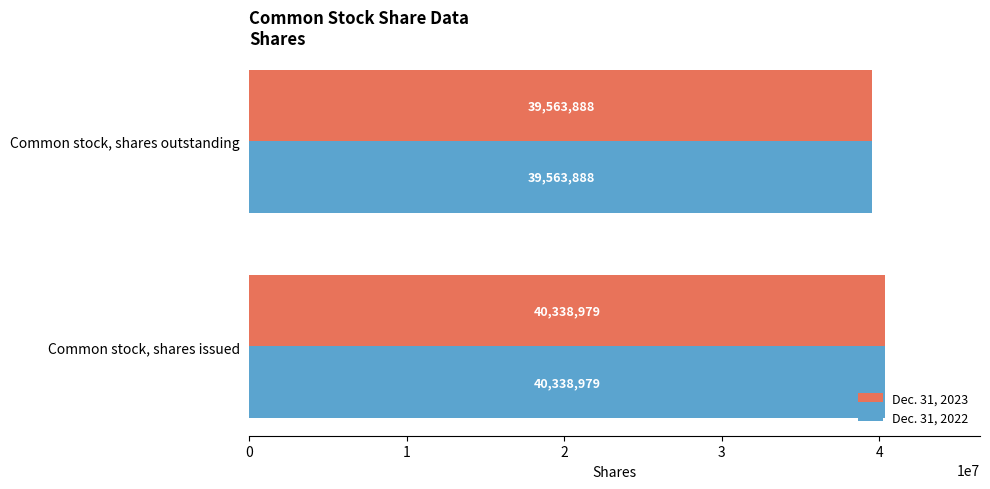

Is it true that Dec. 31, 2022 equals 21443349 at Common stock, shares issued?

False